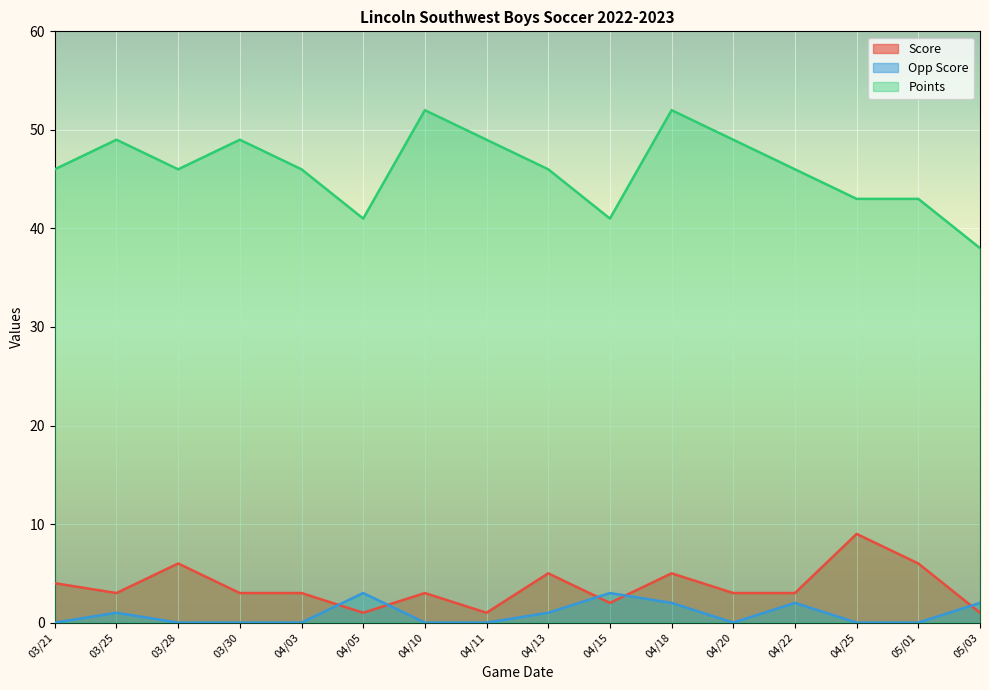

What is the label of the 5th point from the right?

04/20